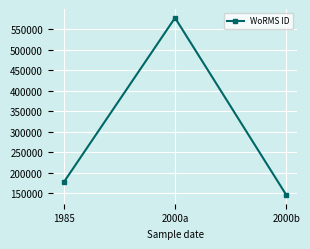

List the labels in order of value, smallest first.

2000b, 1985, 2000a